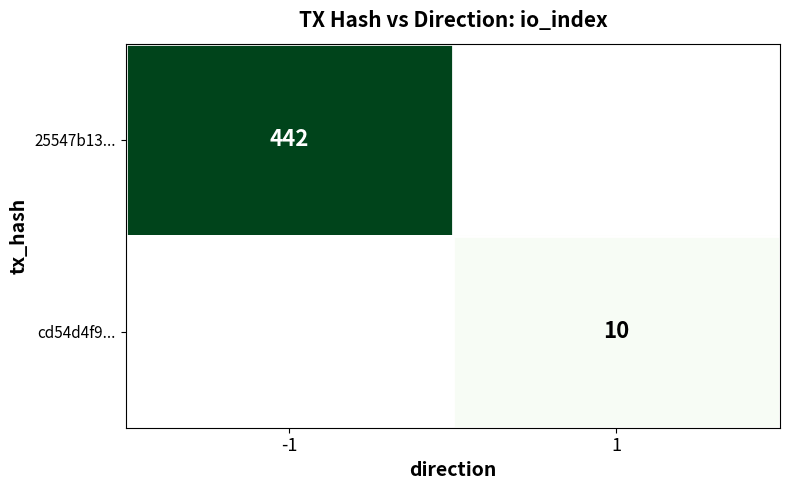

The value of cd54d4f9... at 1 is 10. True or false?

True